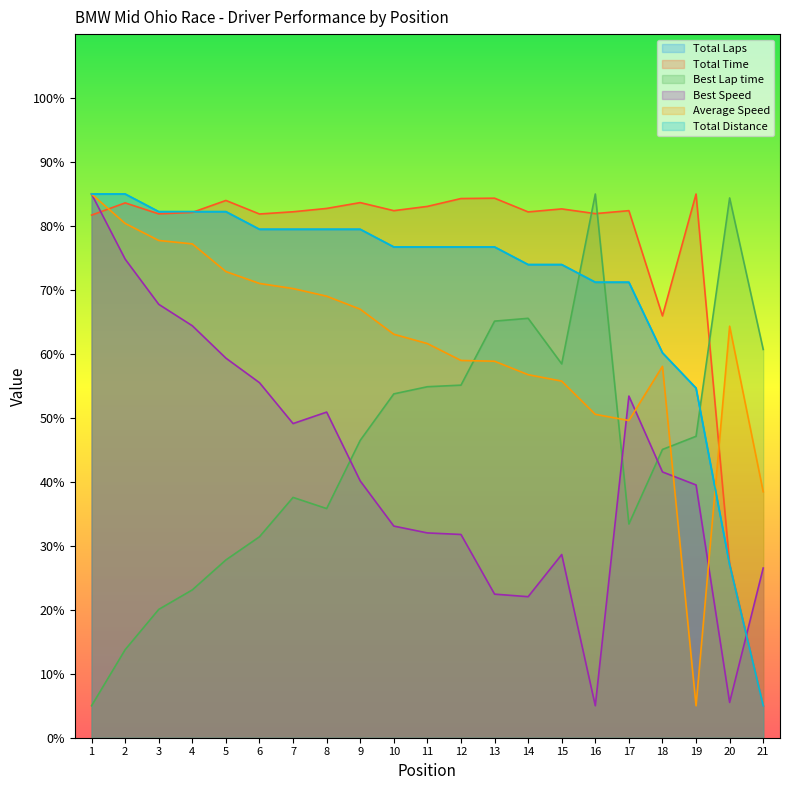

Which series changed the most between 8 and 14?

Best Lap time